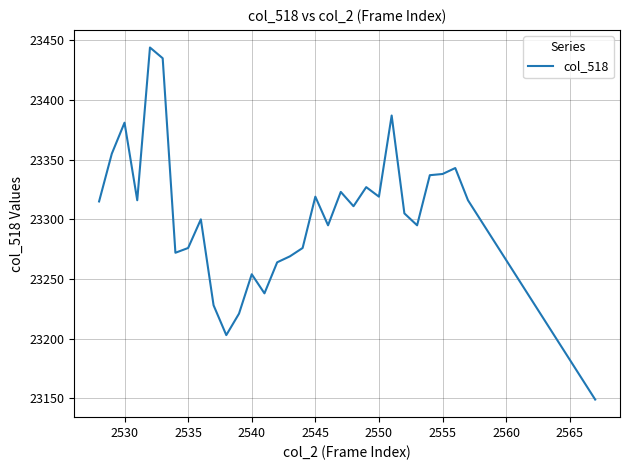

What is the sum of all values?

722411